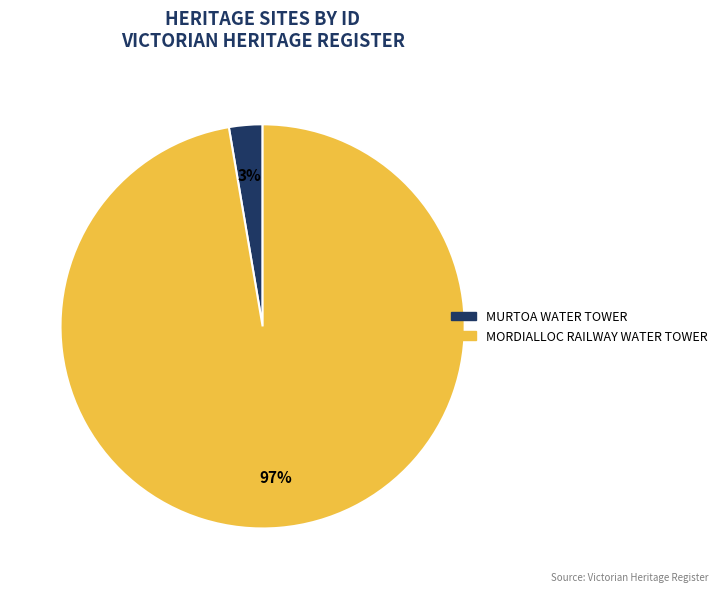

Is MURTOA WATER TOWER the majority of the pie?

No